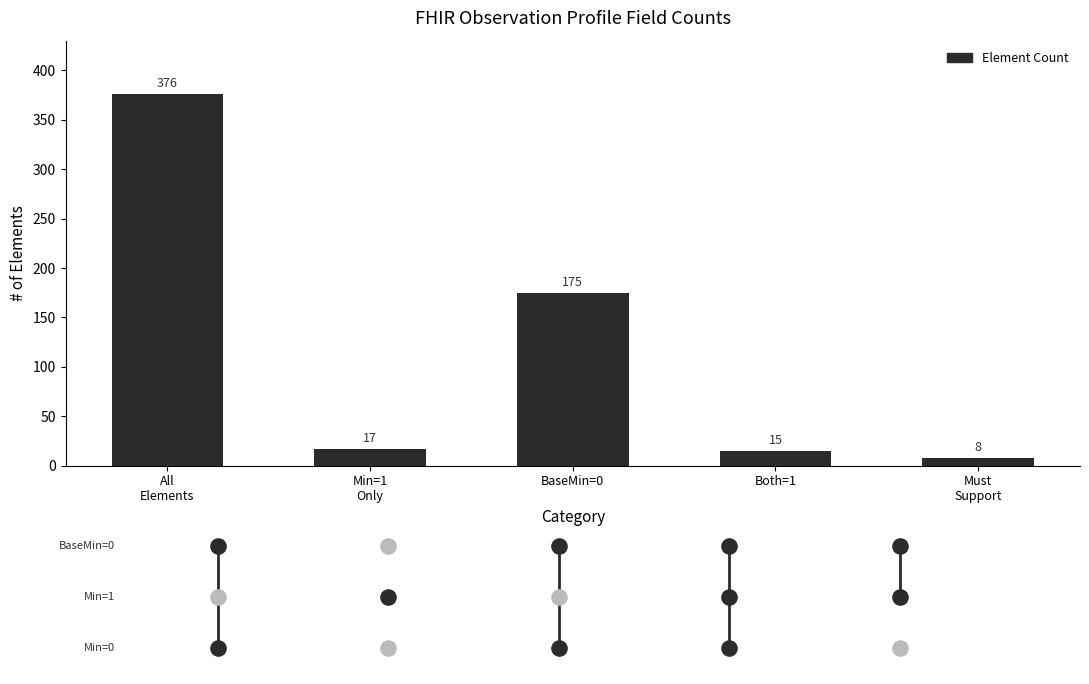

What is the change in value from BaseMin=0 to Must
Support?

-167